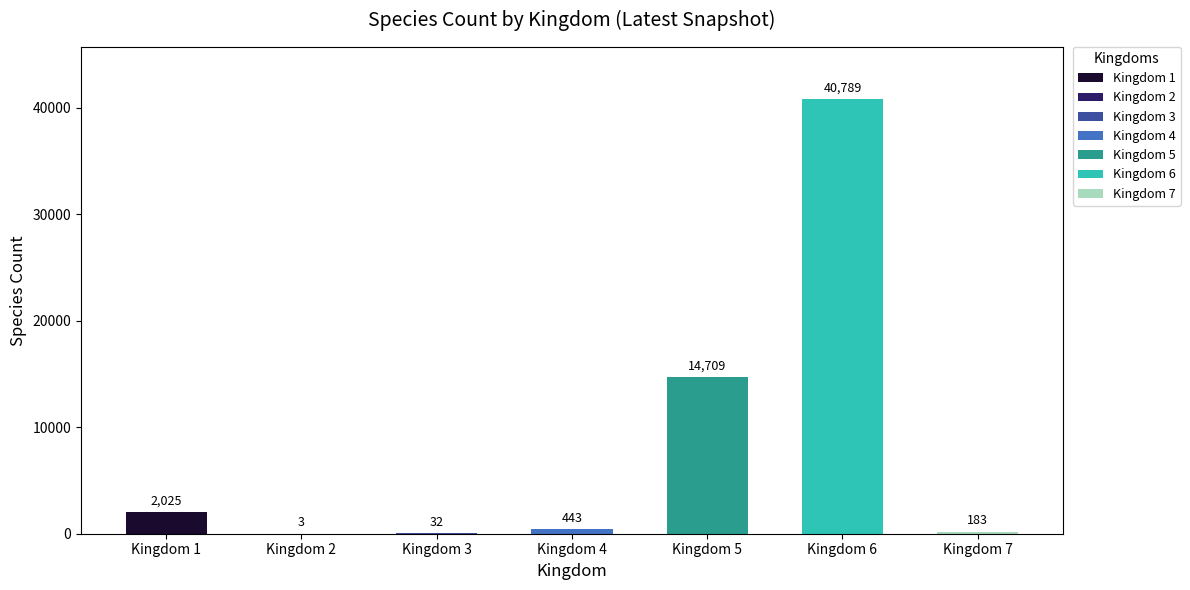

Which category has the lowest value across all series?

2